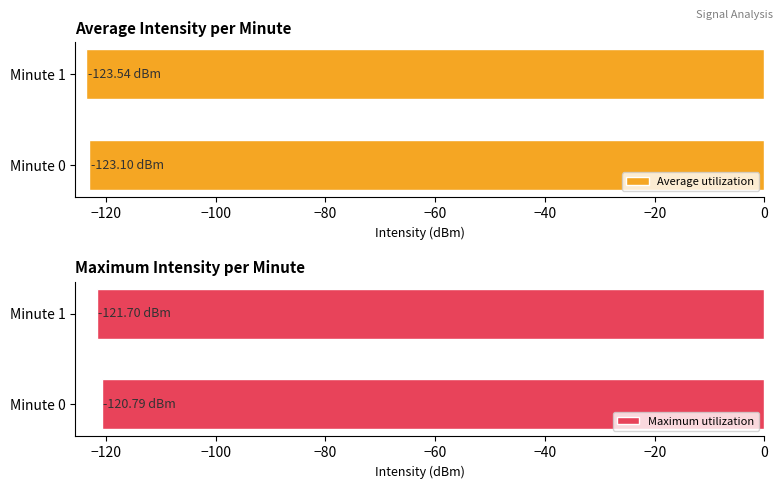

The Maximum utilization series shows -168.4 at Minute 1. True or false?

False